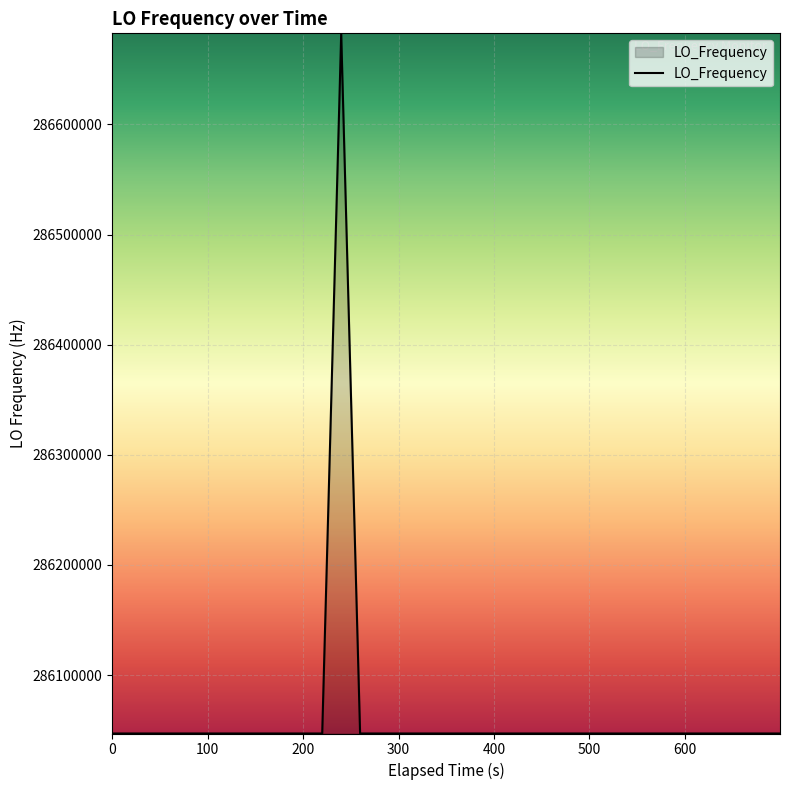

True or false: there are more than 1 points higher than both neighbors.

True